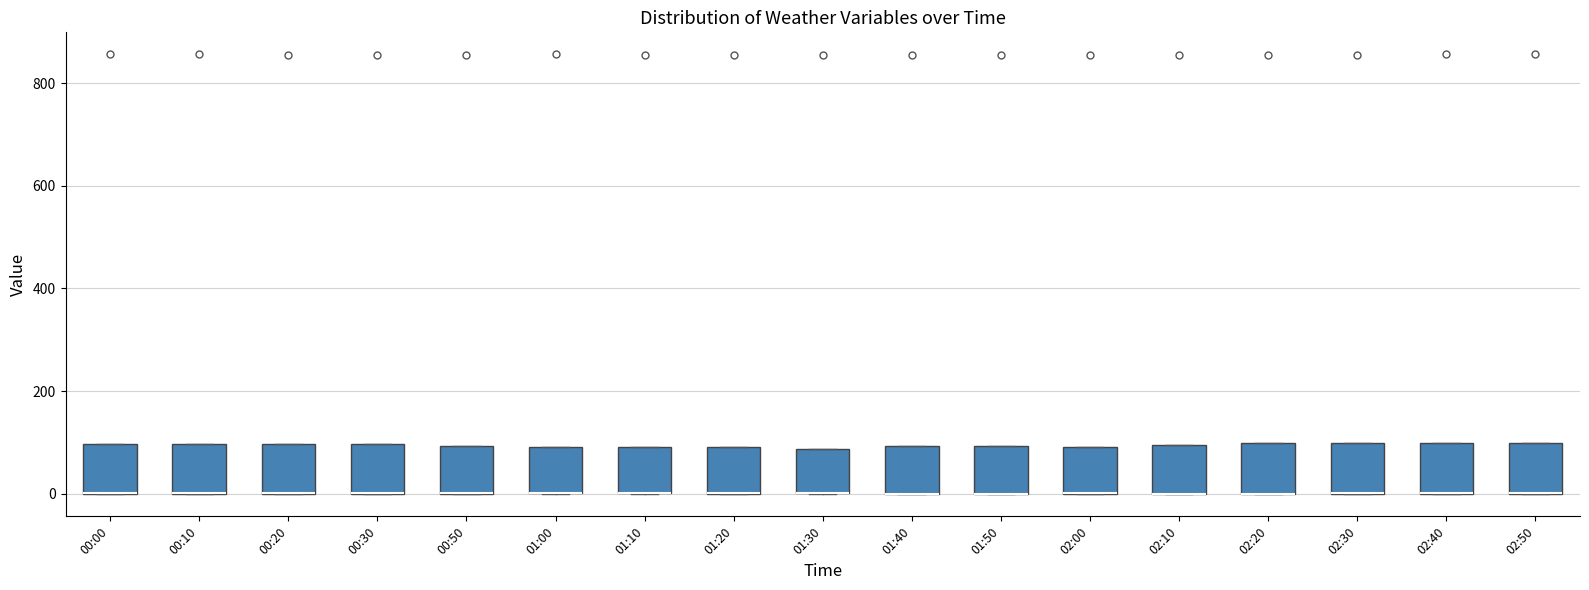

Reading left to right, transcribe this box plot: for each box, give where its median line is, the range the box spans, and where its two whiskers end, as read against the y-axis. The values are not printed on the chart, so give them approximately, as read against the axis.

00:00: median 0 (drawn on the box's lower edge), box 0 to 100, whiskers 0 to 100
00:10: median 0 (drawn on the box's lower edge), box 0 to 100, whiskers 0 to 100
00:20: median 0 (drawn on the box's lower edge), box 0 to 100, whiskers 0 to 100
00:30: median 0 (drawn on the box's lower edge), box 0 to 100, whiskers 0 to 100
00:50: median 0 (drawn on the box's lower edge), box 0 to 100, whiskers 0 to 100
01:00: median 0 (drawn on the box's lower edge), box 0 to 100, whiskers 0 to 100
01:10: median 0 (drawn on the box's lower edge), box 0 to 100, whiskers 0 to 100
01:20: median 0 (drawn on the box's lower edge), box 0 to 100, whiskers 0 to 100
01:30: median 0 (drawn on the box's lower edge), box 0 to 80, whiskers 0 to 80
01:40: median 0 (drawn on the box's lower edge), box 0 to 100, whiskers 0 to 100
01:50: median 0 (drawn on the box's lower edge), box 0 to 100, whiskers 0 to 100
02:00: median 0 (drawn on the box's lower edge), box 0 to 100, whiskers 0 to 100
02:10: median 0 (drawn on the box's lower edge), box 0 to 100, whiskers 0 to 100
02:20: median 0 (drawn on the box's lower edge), box 0 to 100, whiskers 0 to 100
02:30: median 0 (drawn on the box's lower edge), box 0 to 100, whiskers 0 to 100
02:40: median 0 (drawn on the box's lower edge), box 0 to 100, whiskers 0 to 100
02:50: median 0 (drawn on the box's lower edge), box 0 to 100, whiskers 0 to 100